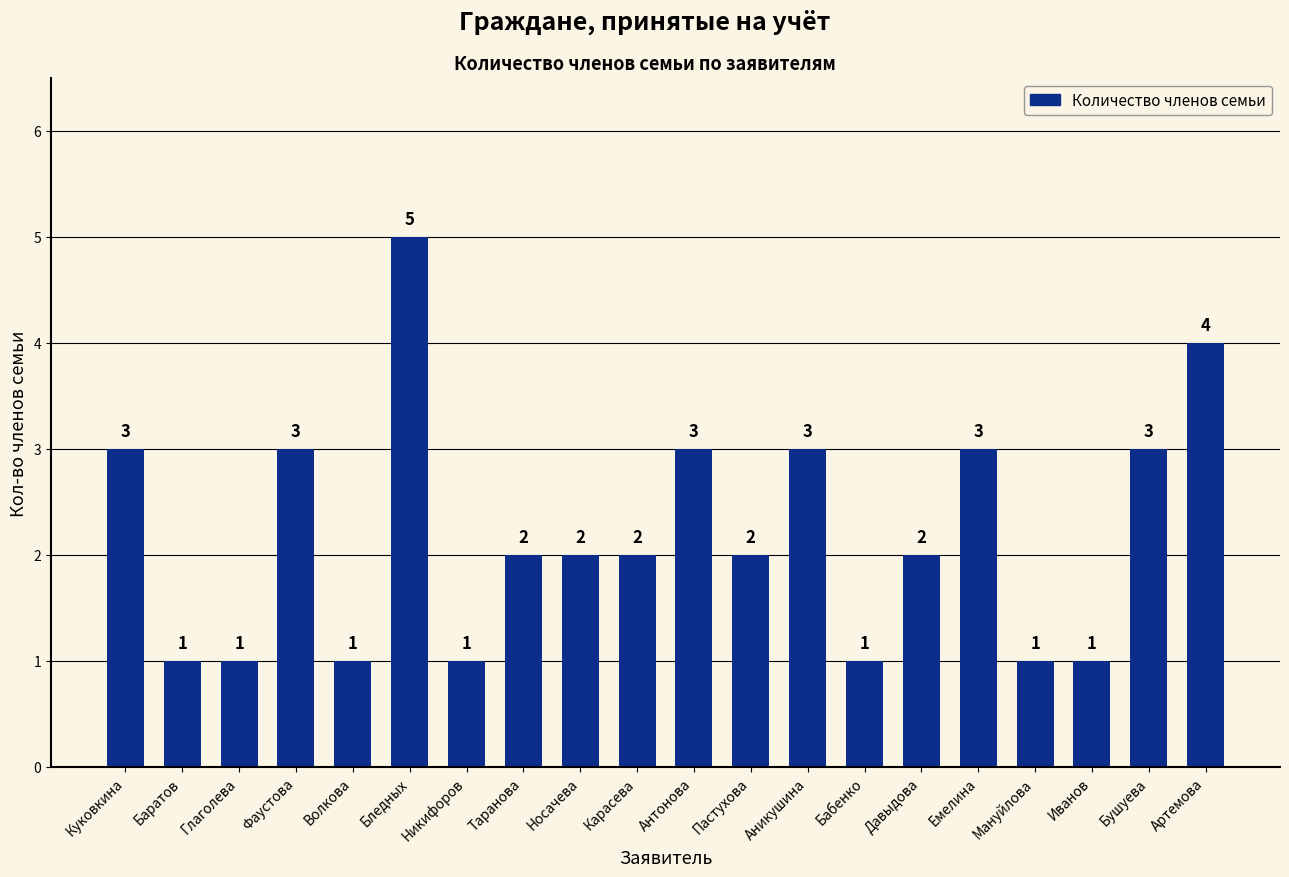

Count the values in the range 1 to 3.

18